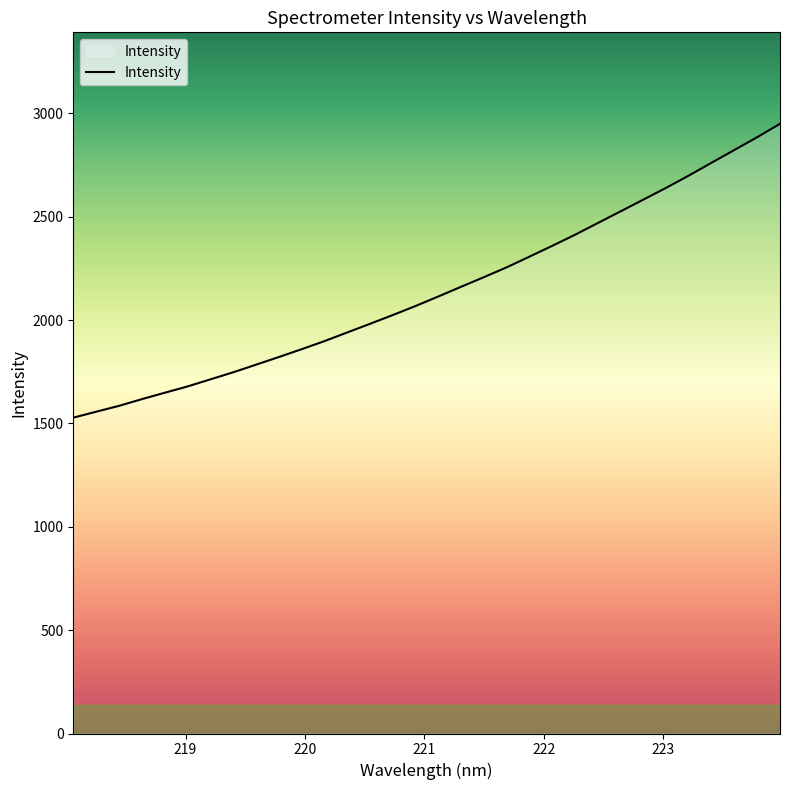

What is the minimum value shown in the chart?

1527.8